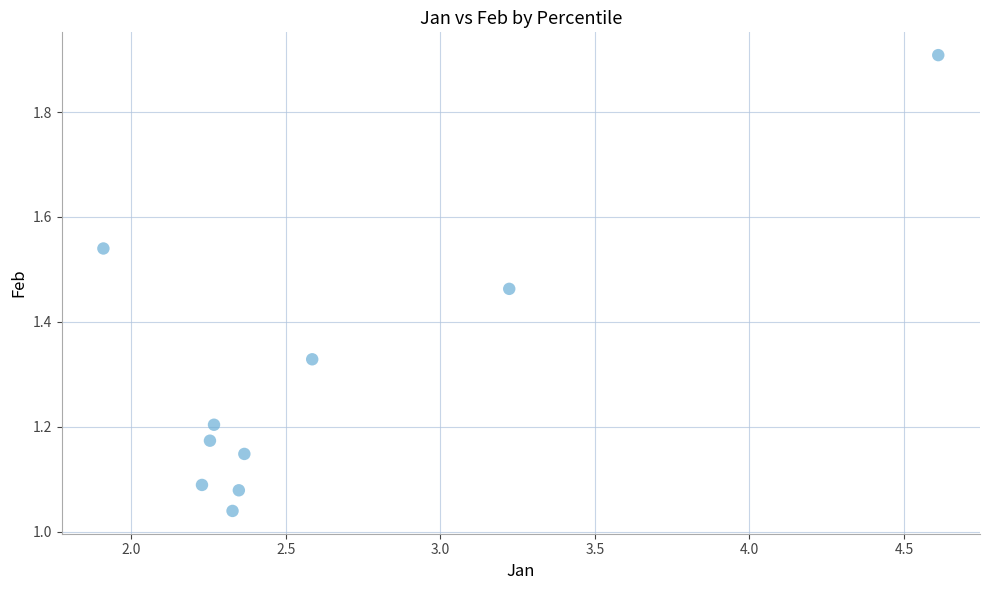

What is the range of X values (max minus min)?

2.7